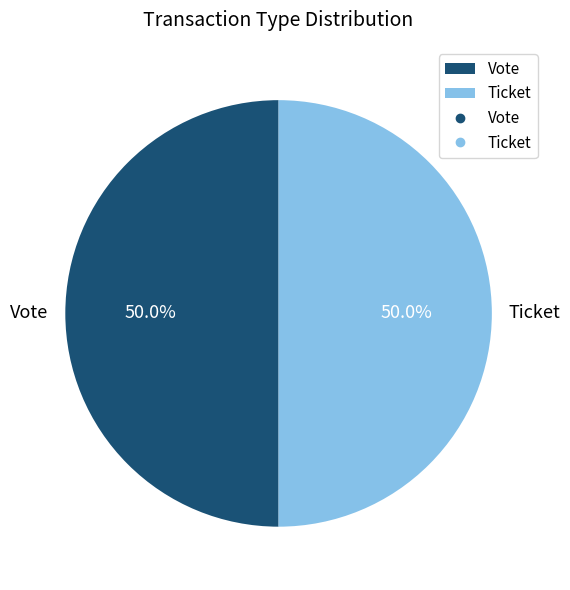

Combined, what portion of the pie is Vote and Ticket?

100.0%